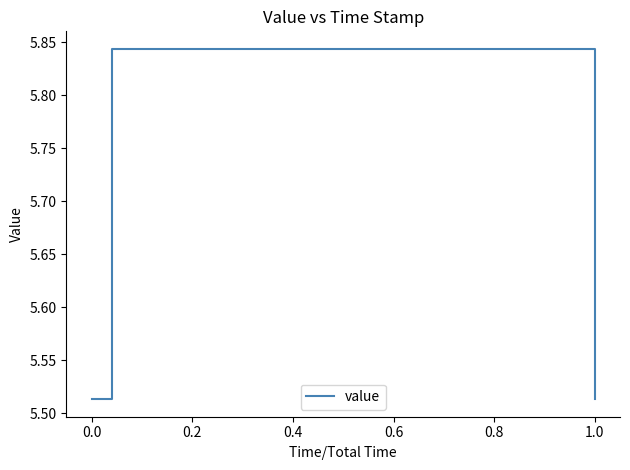

True or false: there are more than 2 points higher than both neighbors.

False